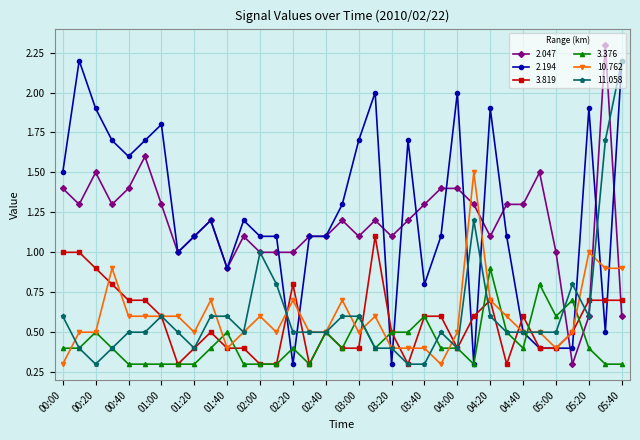

True or false: 3.819 and 2.047 cross at least once.

True